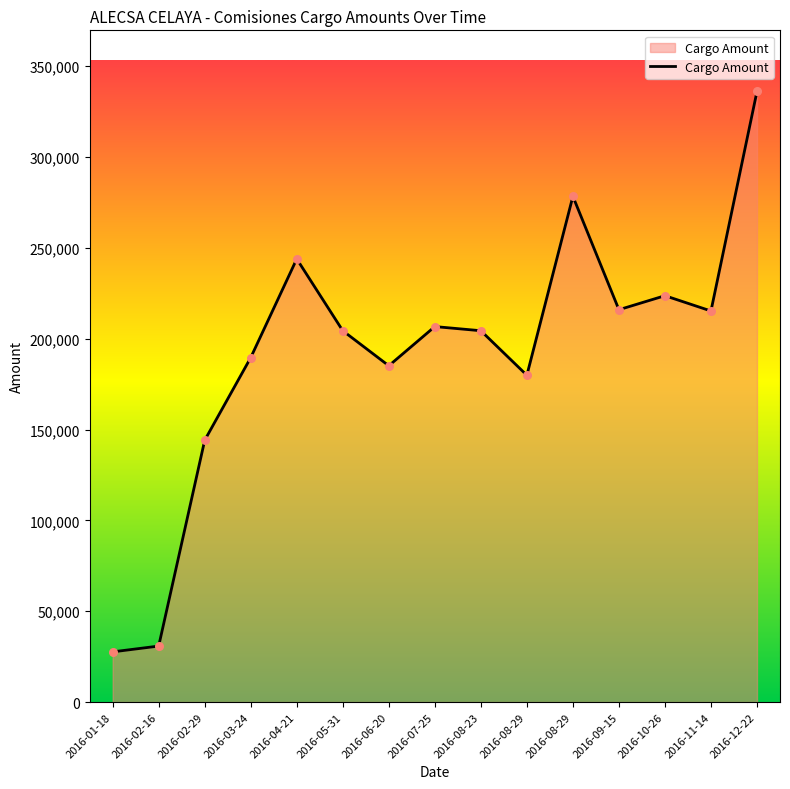

How many lines are shown in the chart?

1